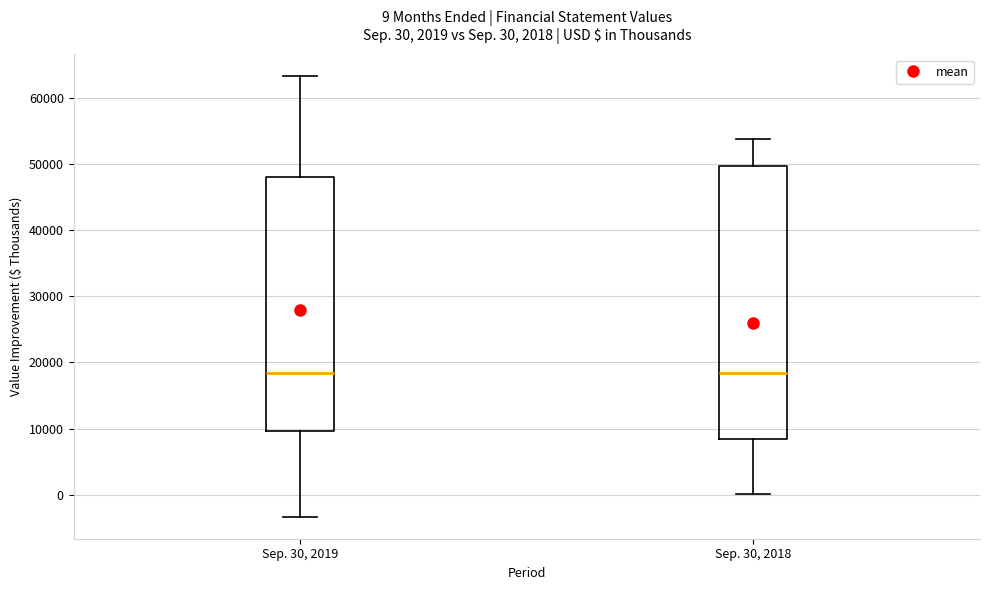

Which box is the tallest, from its lower edge to its upper edge?

Sep. 30, 2018